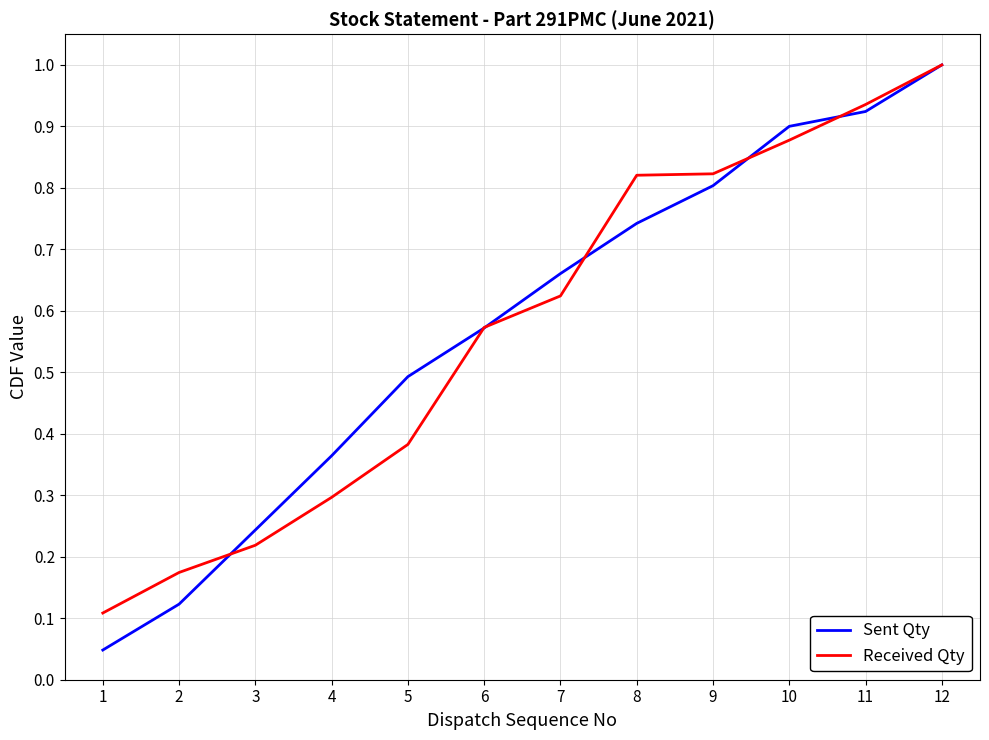

The Sent Qty series shows 1.6 at 12. True or false?

False